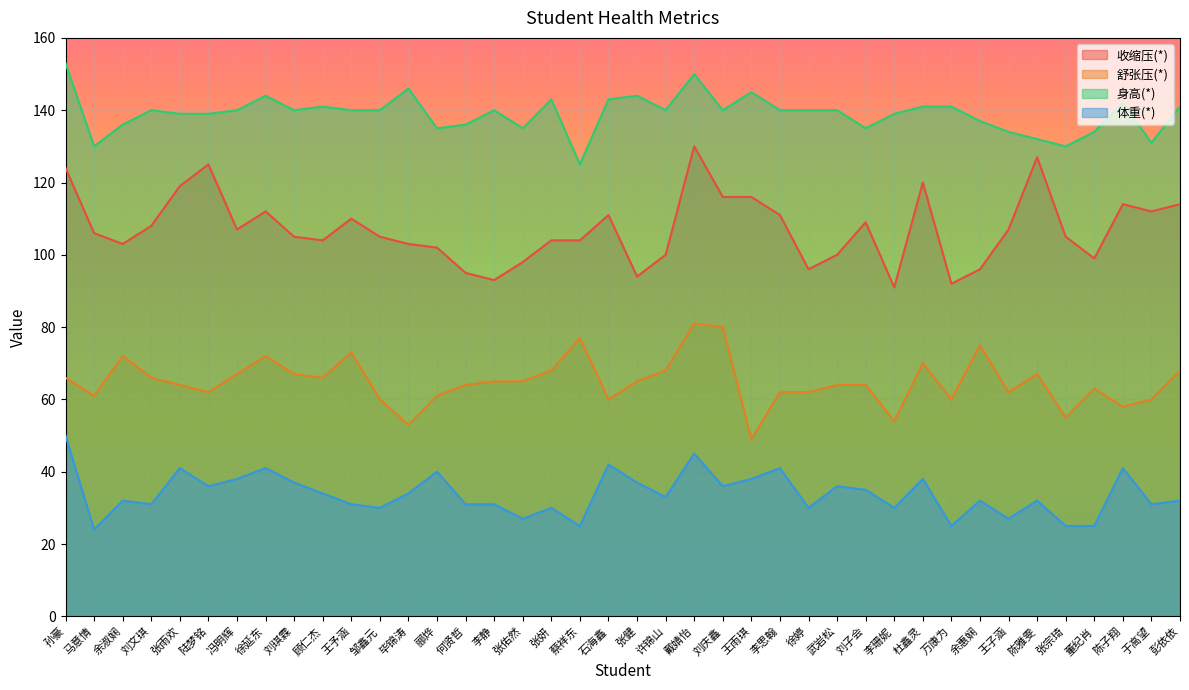

What is the value of the 体重(*) point at the 24th from the left?

36